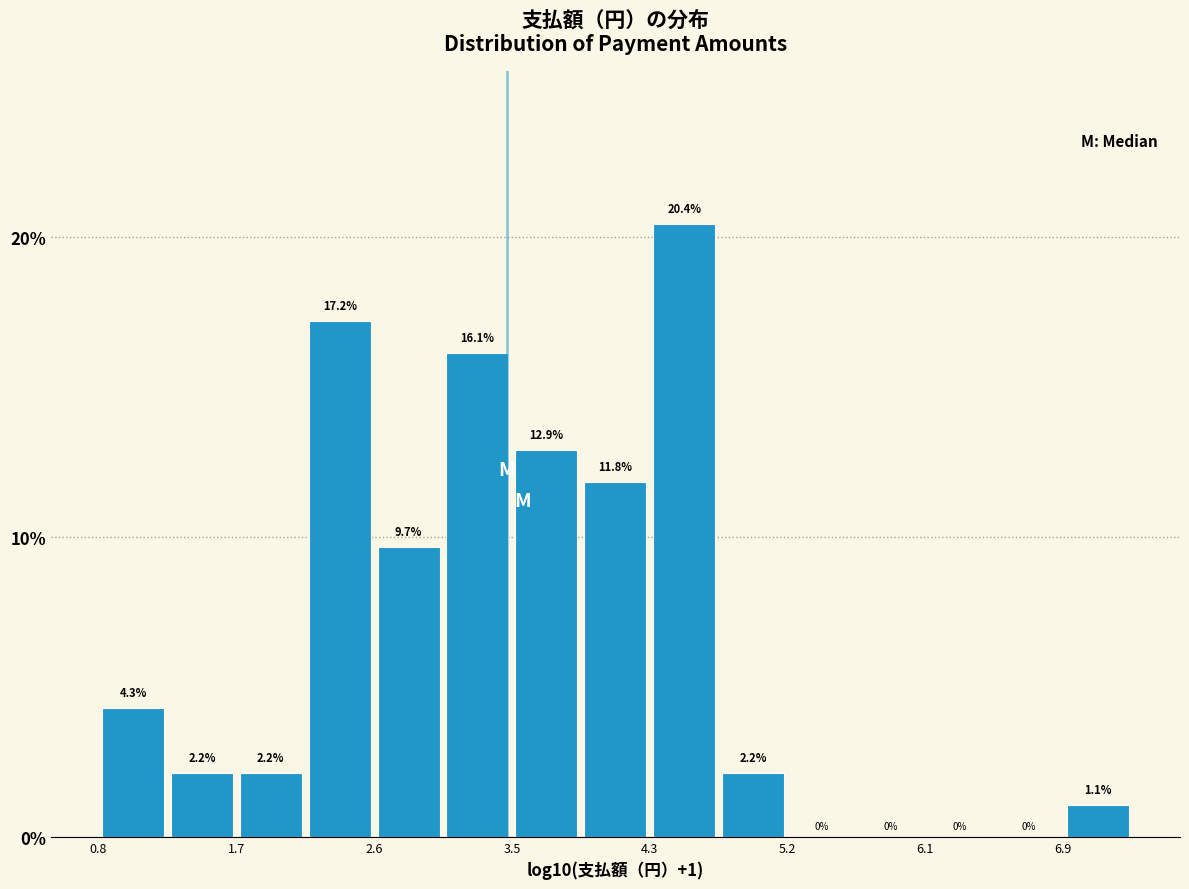

What is the height of the bar covering 6.9 to 7.4 on the x-axis? The bar edges are not printed on the chart, so give them approximately, as read against the axis.

1.1